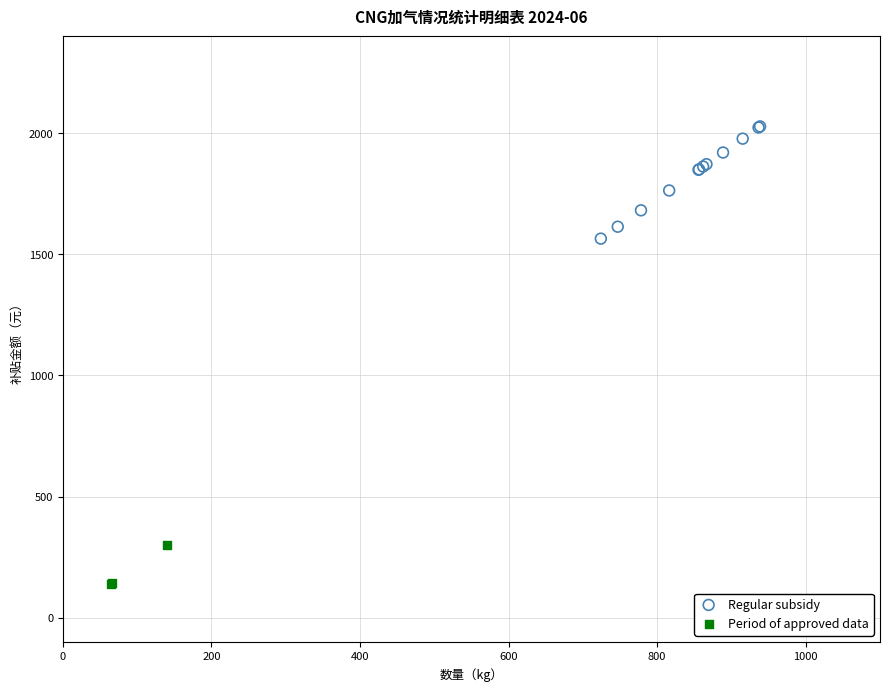

Which series has the largest Y range (max minus min)?

Regular subsidy